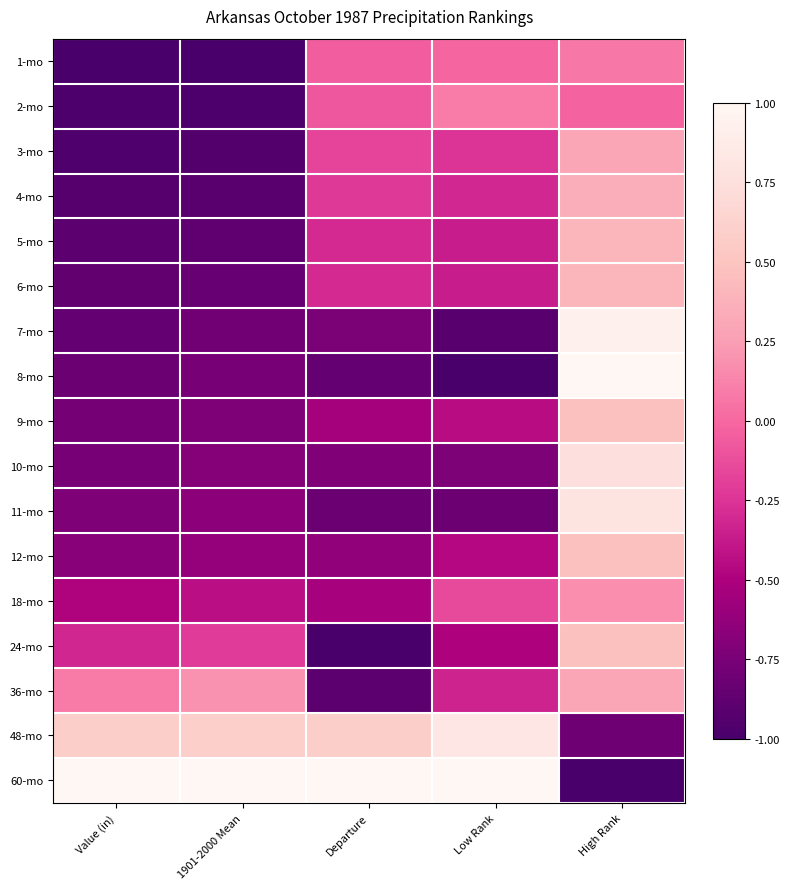

Between 1901-2000 Mean and High Rank, which is larger?

High Rank